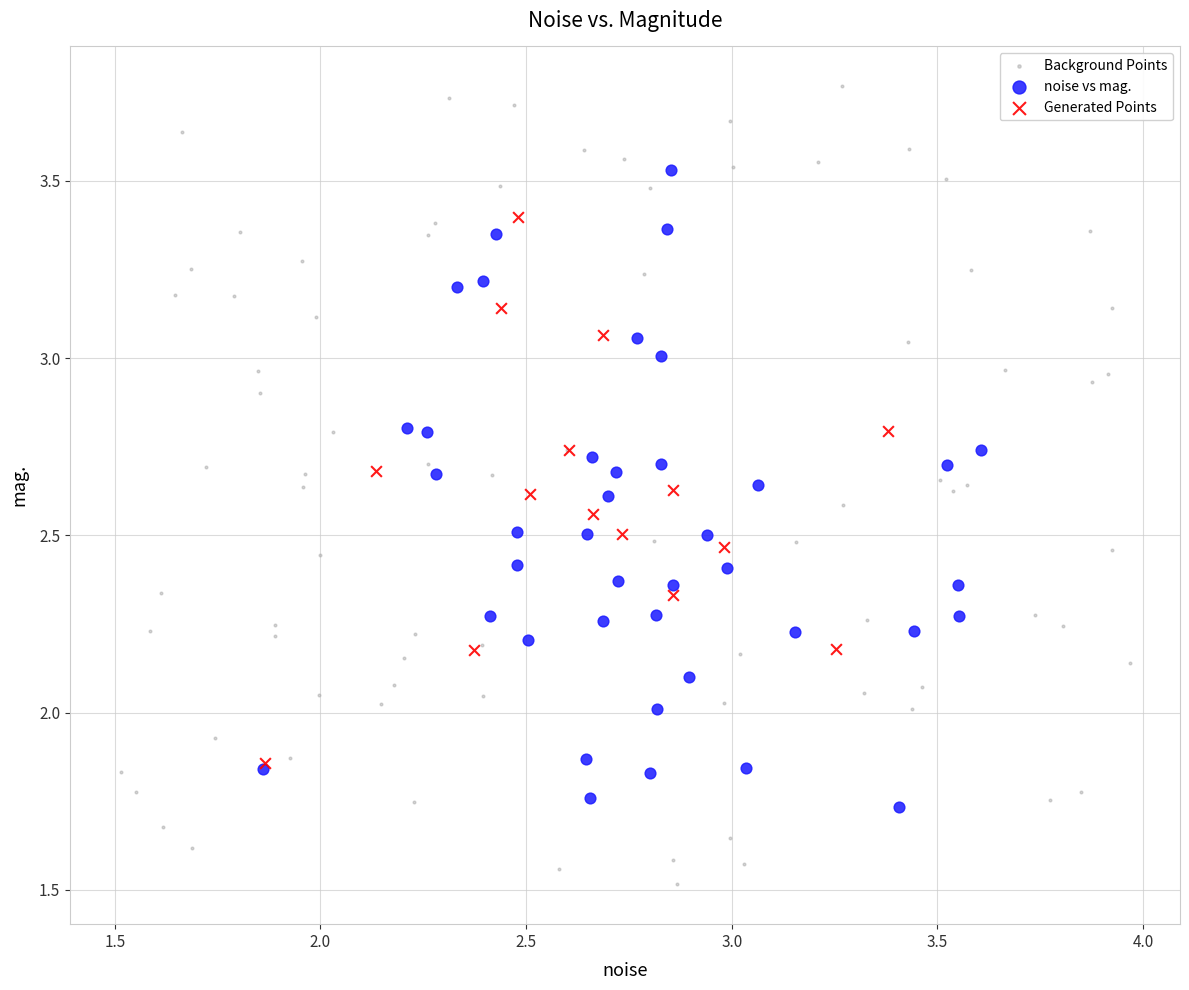

Which series has the largest Y range (max minus min)?

Background Points